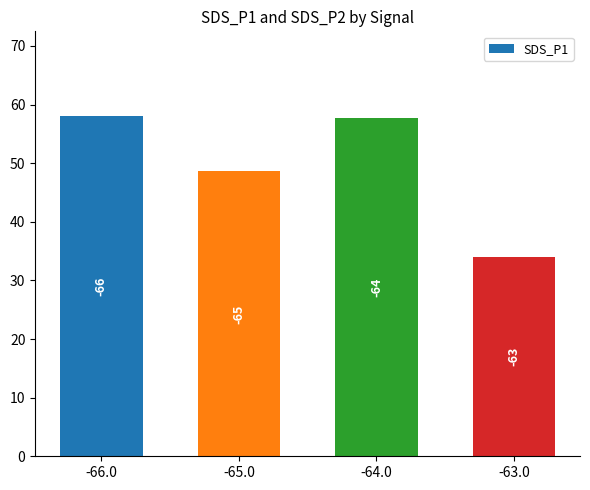

How many bars are there in total?

4